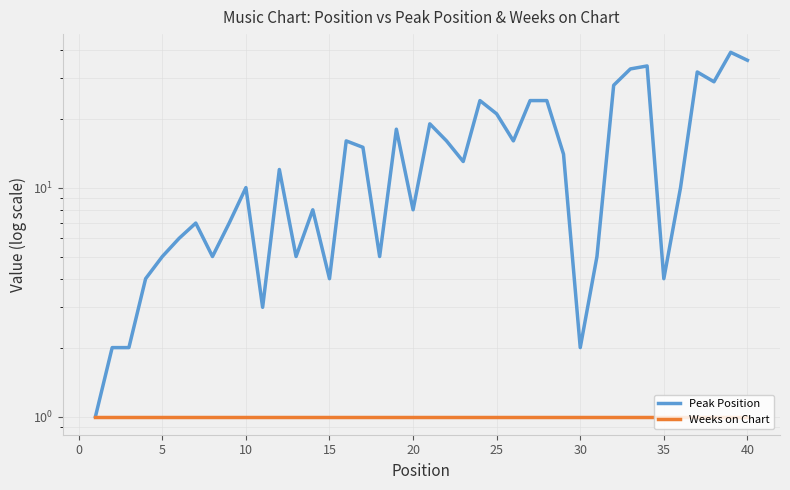

What are all the series names shown in the legend?

Peak Position, Weeks on Chart